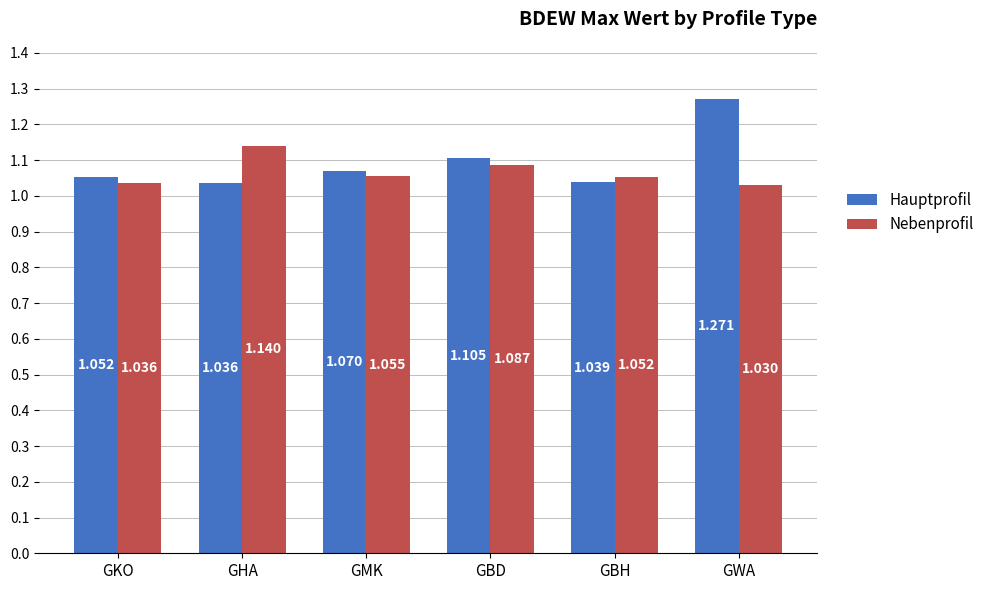

Does the chart contain stacked bars?

No